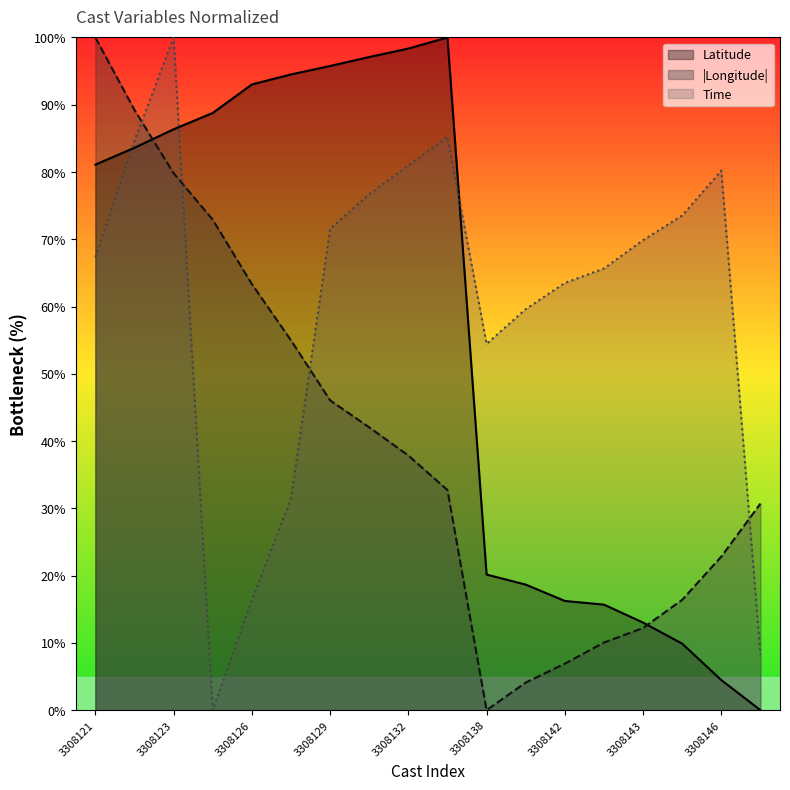

What is the greatest value displayed?

100.0